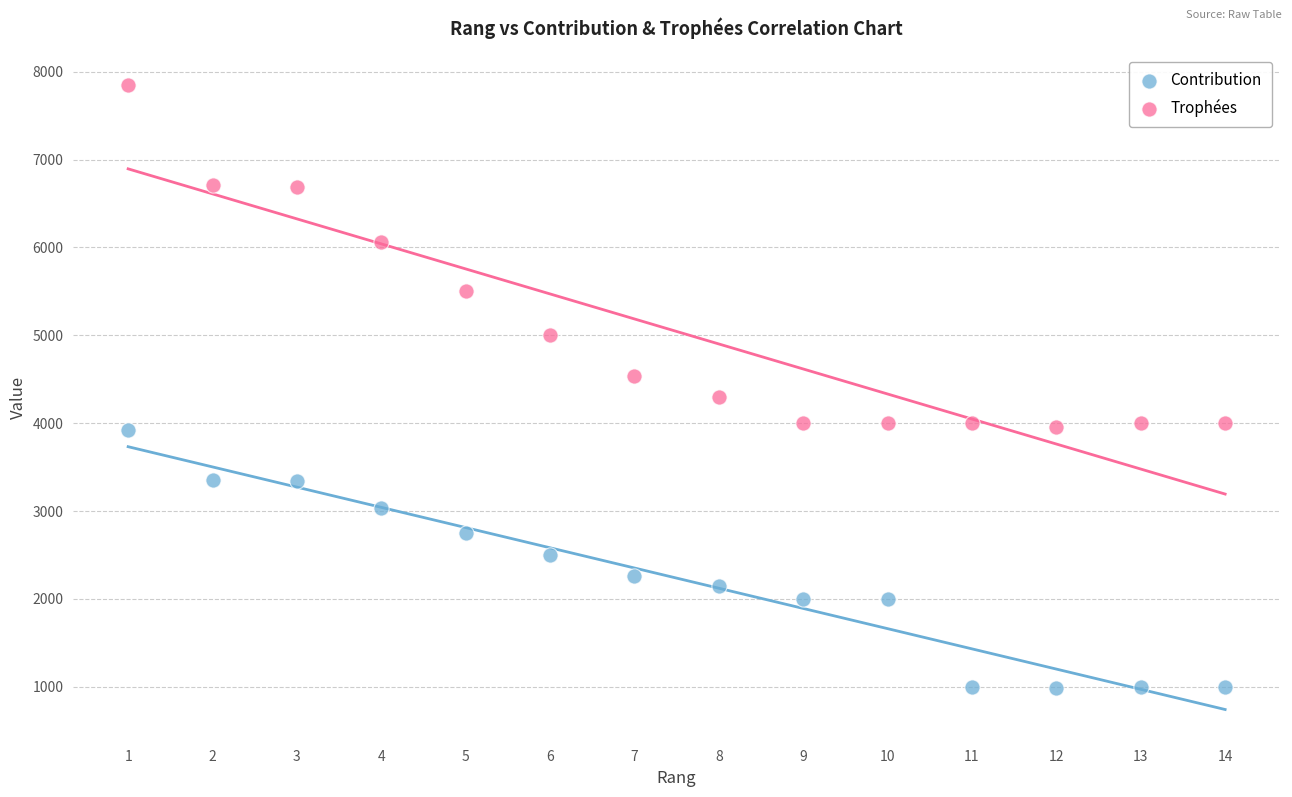

Across all data points, what is the range of X values (max minus min)?

13